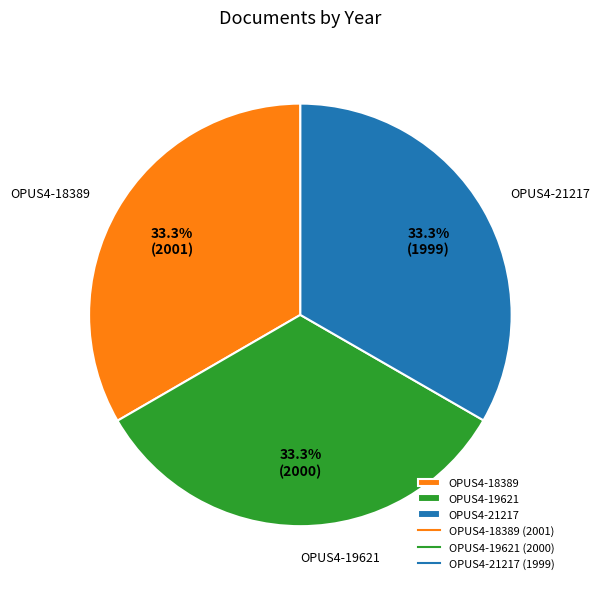

What is the ratio of the value at OPUS4-18389 to the value at OPUS4-21217?

1.0